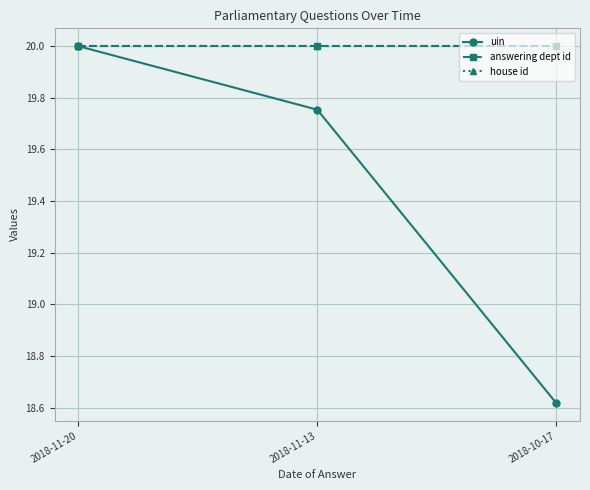

True or false: house id has a value of 7.3 at 2018-11-13.

False